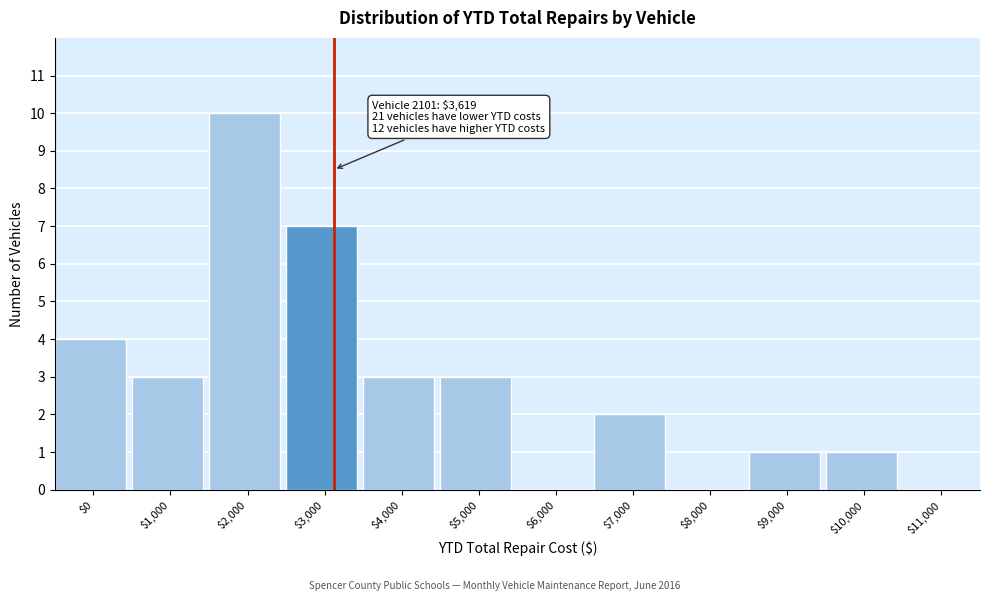

Which category has the highest value across all series?

$2,000